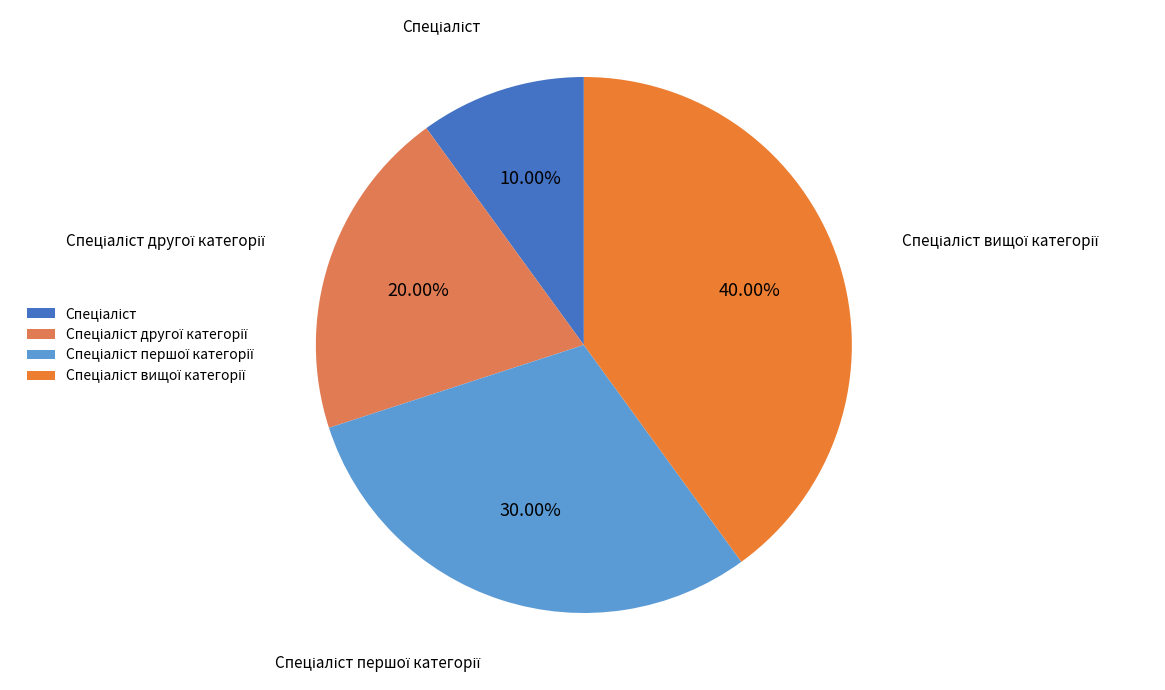

Does any single category account for the majority?

No